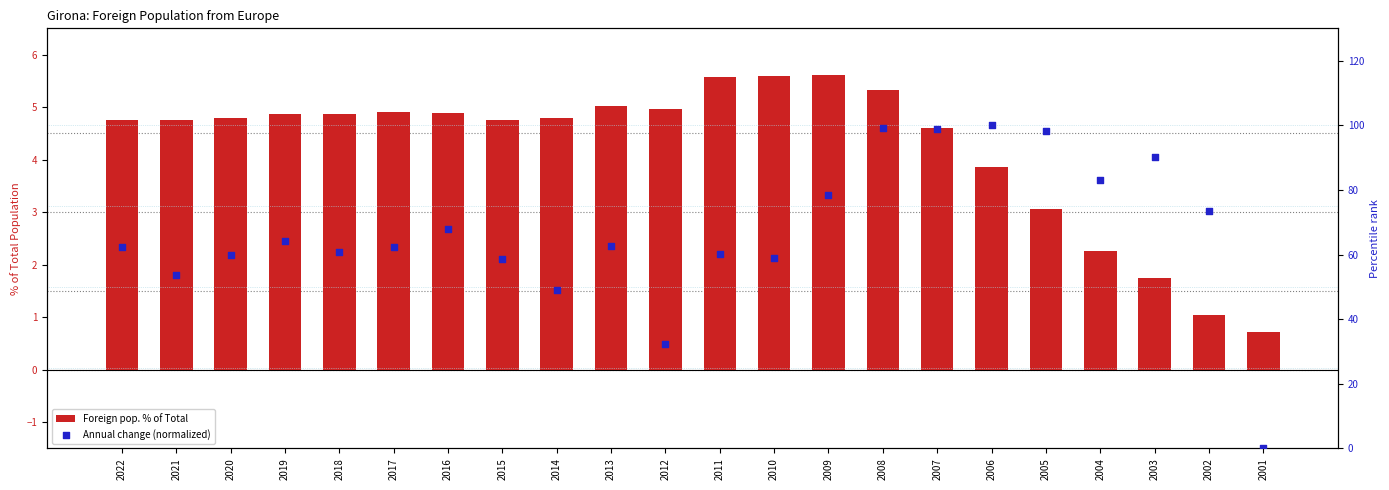

What are all the series names shown in the legend?

Foreign pop. % of Total, Annual change (normalized)